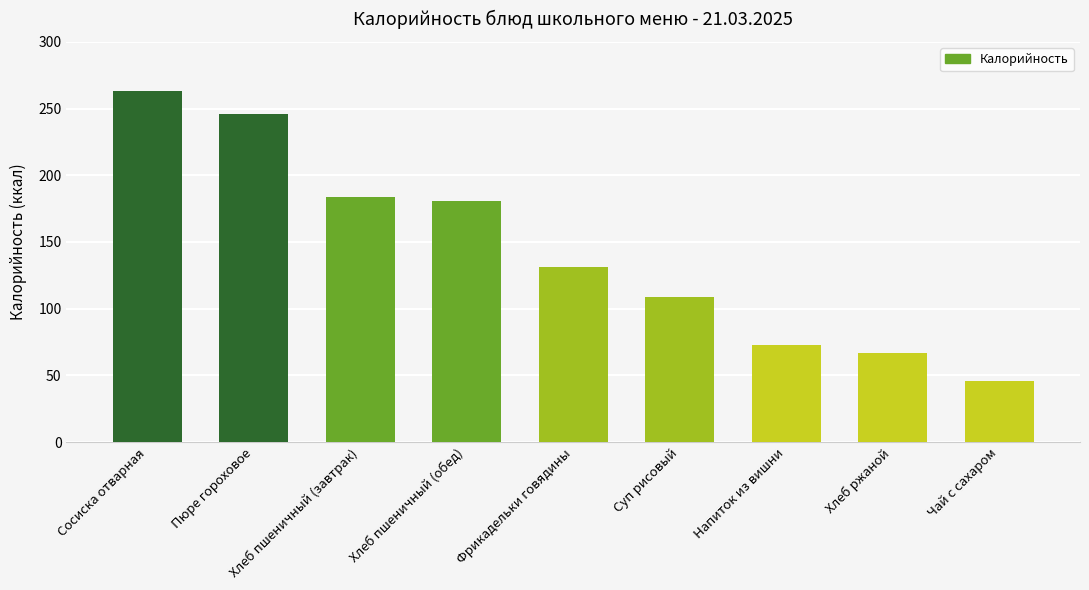

List the labels in order of value, smallest first.

Чай с сахаром, Хлеб ржаной, Напиток из вишни, Суп рисовый, Фрикадельки говядины, Хлеб пшеничный (обед), Хлеб пшеничный (завтрак), Пюре гороховое, Сосиска отварная